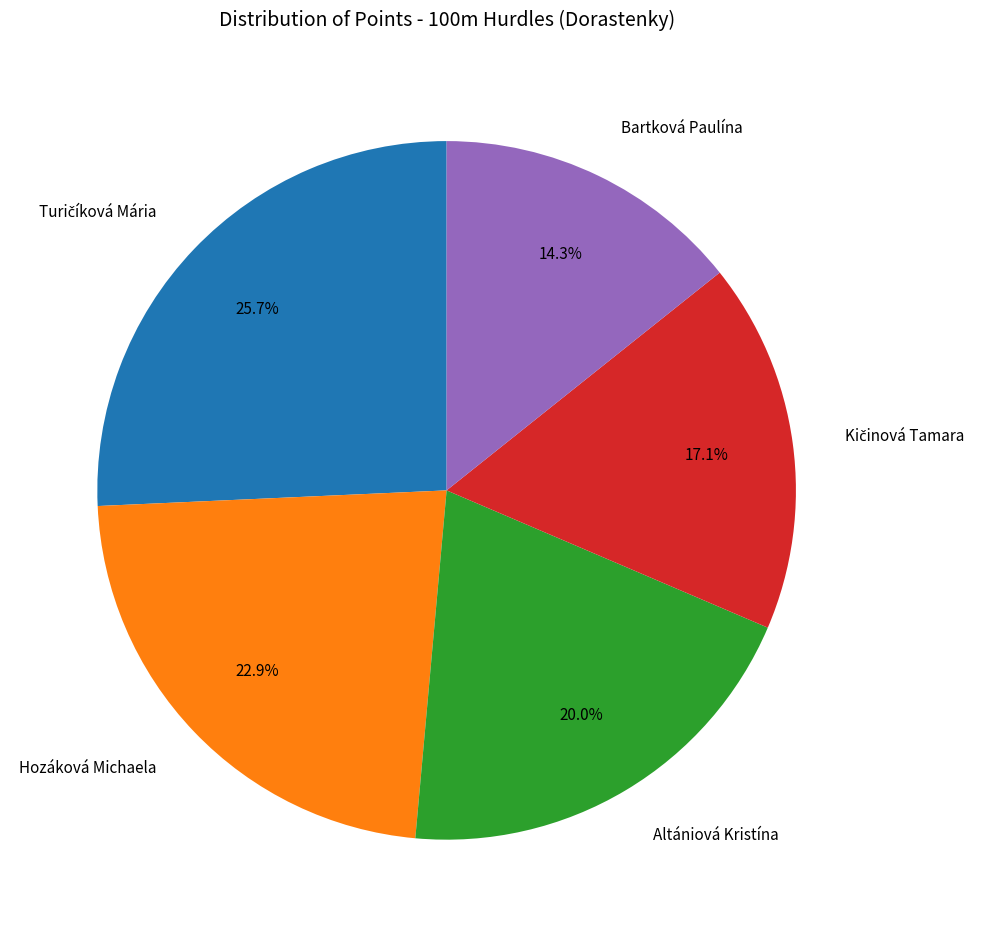

What is the smallest slice in the pie chart?

Bartková Paulína